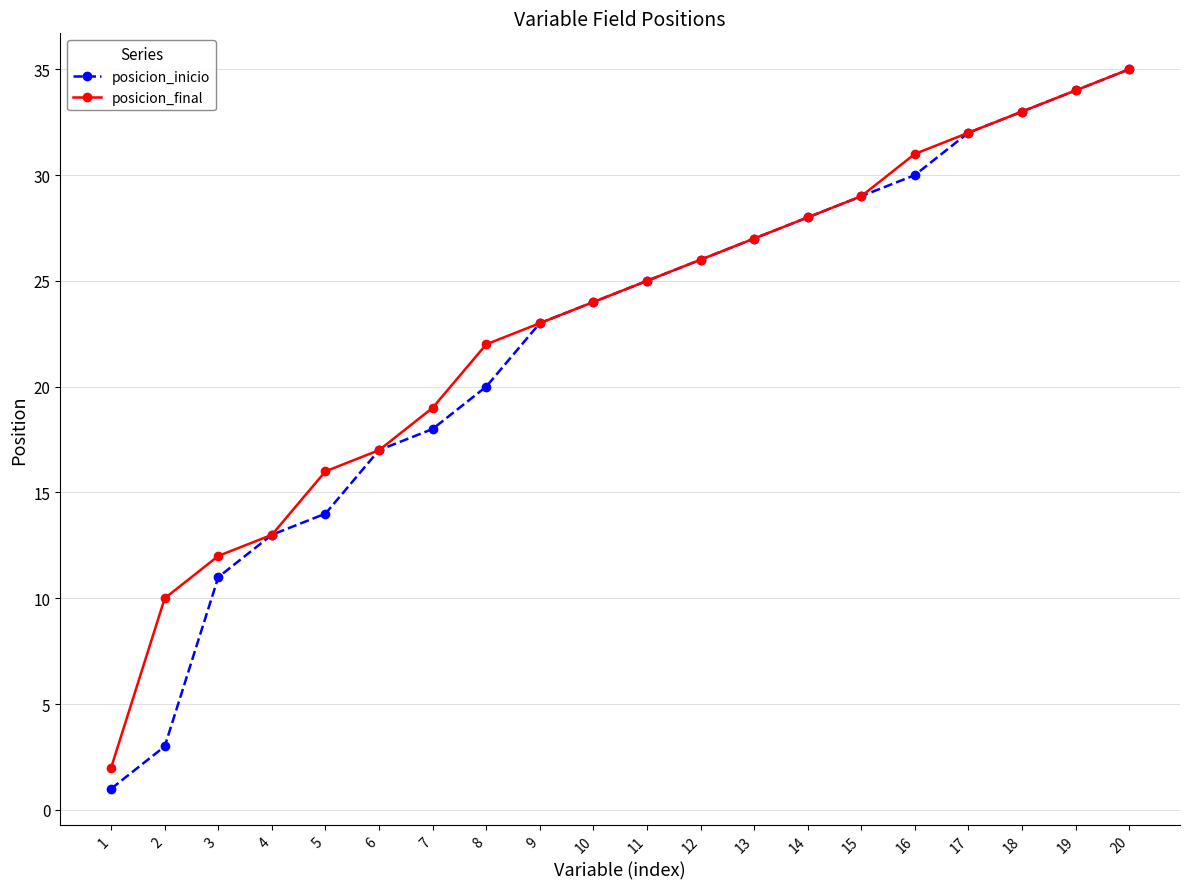

What is the value of the posicion_inicio point at the 4th from the left?

13